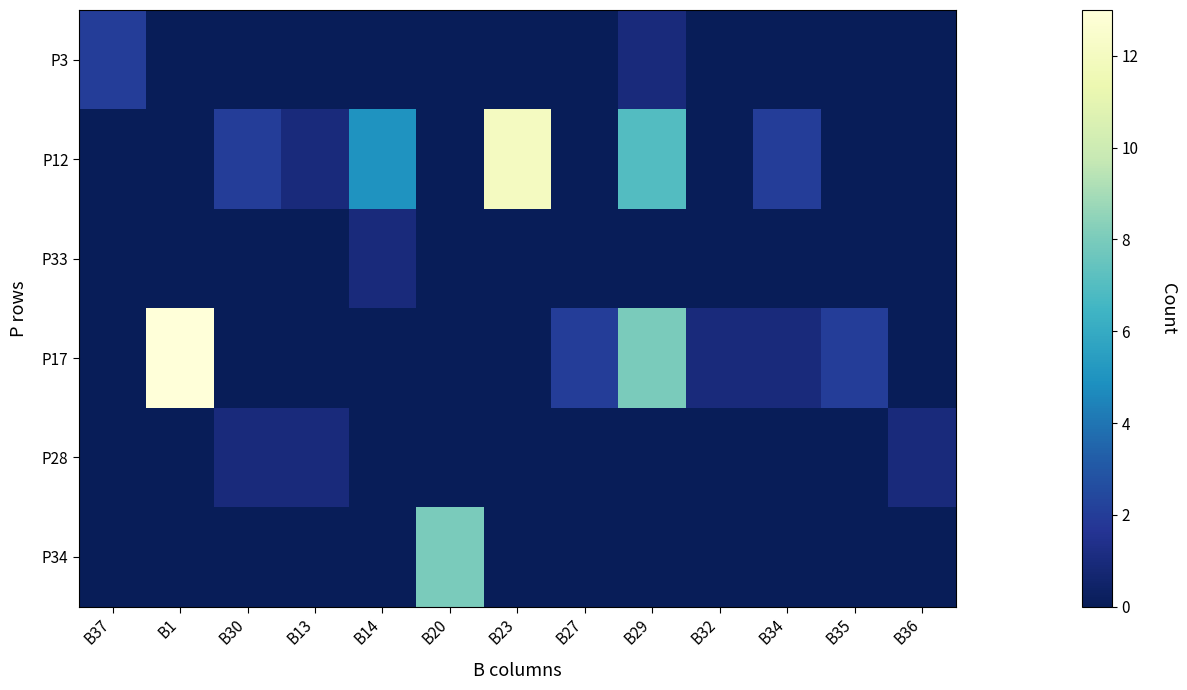

What is the highest value of the P33 series?

1